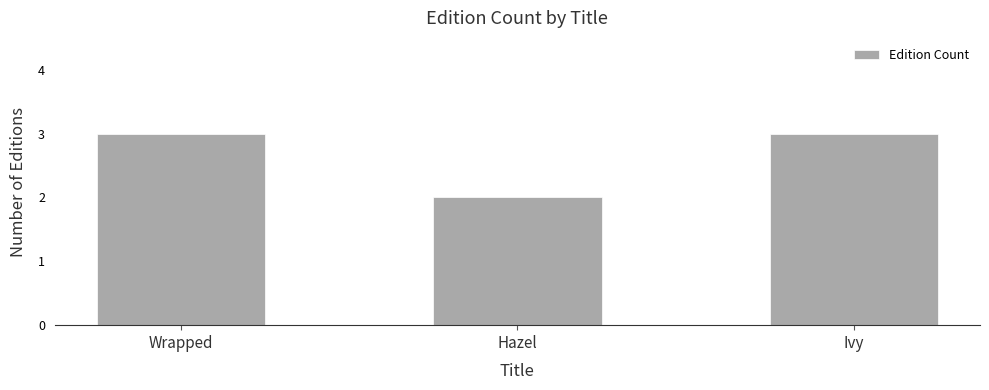

What is the maximum value shown in the chart?

3